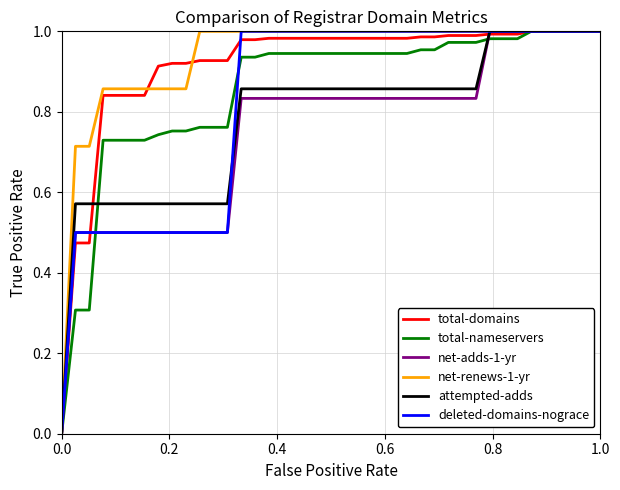

True or false: deleted-domains-nograce has a value of 0.6 at 0.0.

False